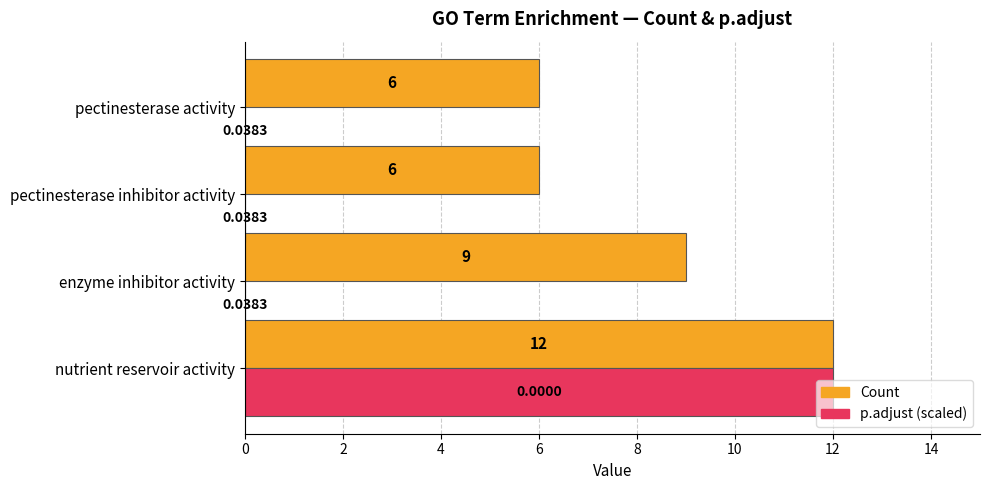

Which category has the highest value in the p.adjust (scaled) series?

nutrient reservoir activity